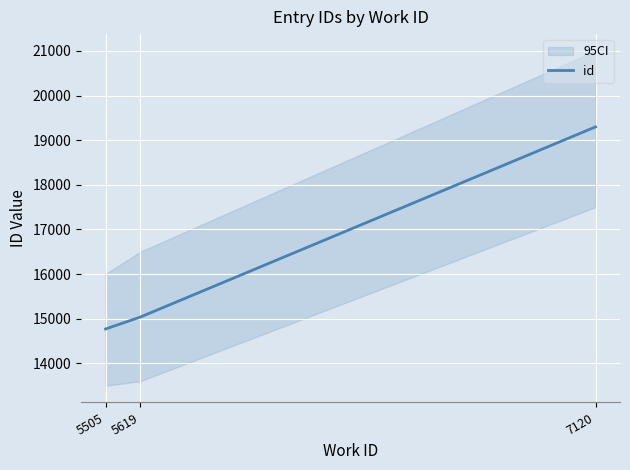

What is the difference between the maximum and minimum values?

4527